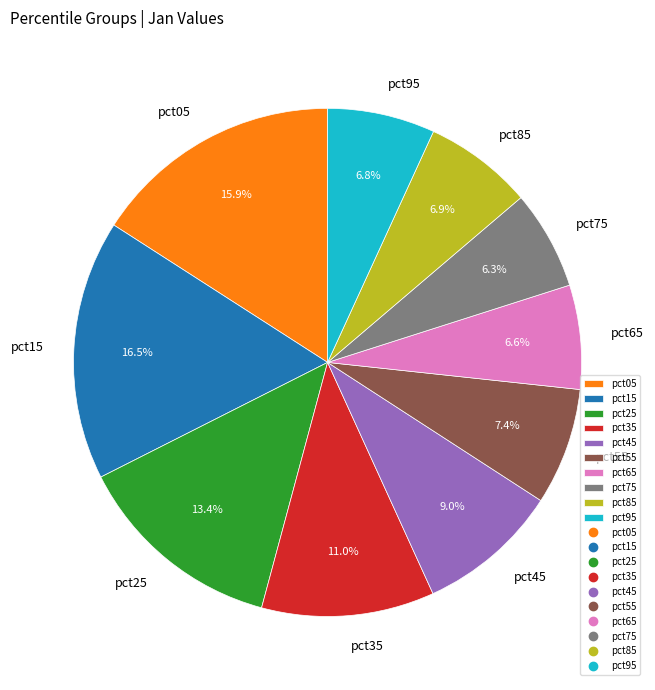

True or false: pct55 accounts for 15% of the total.

False